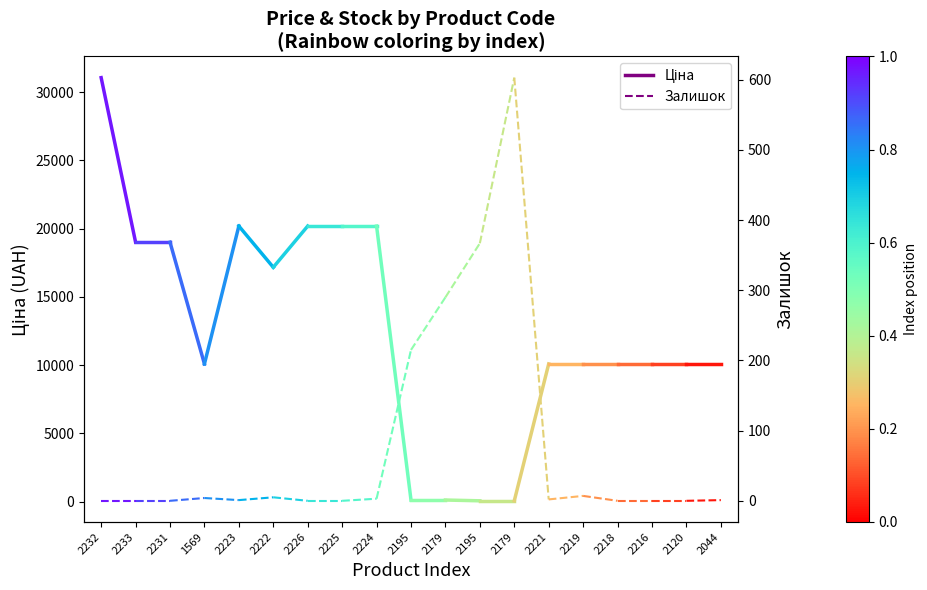

How many data points in Ціна are less than 31058?

1